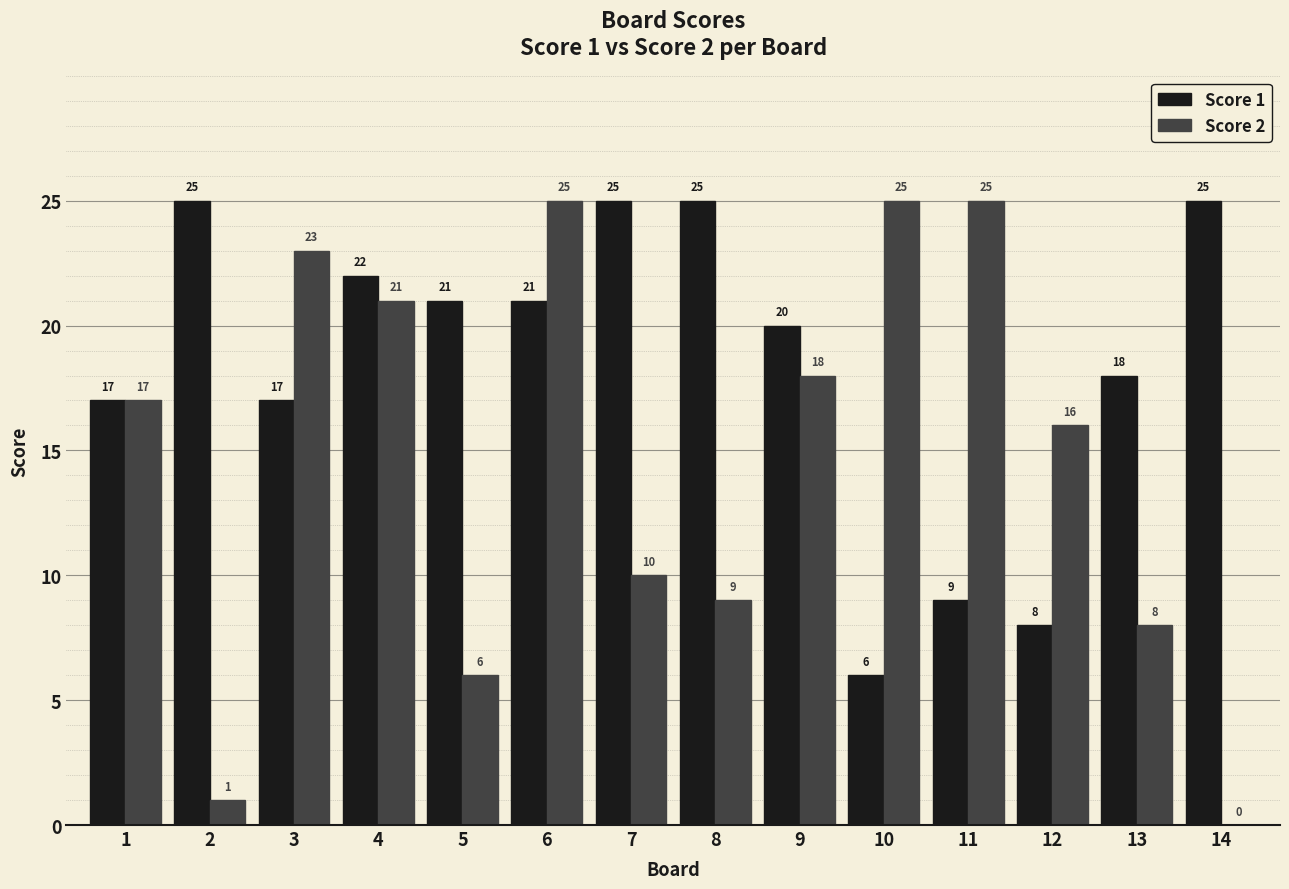

The value of Score 2 at 14 is 17. True or false?

False